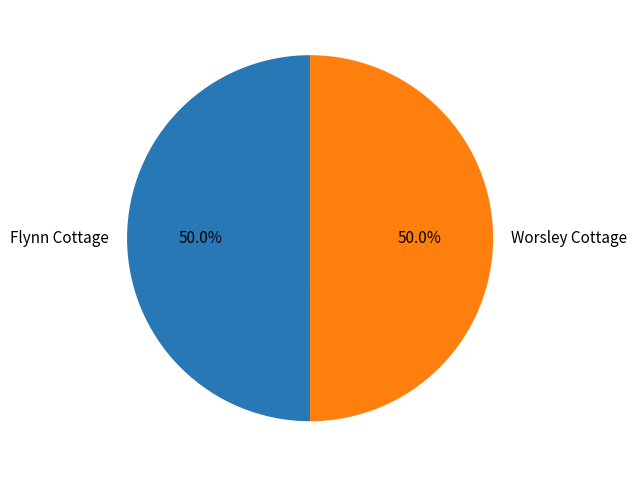

What percentage is NOT represented by Flynn Cottage?

50.0%